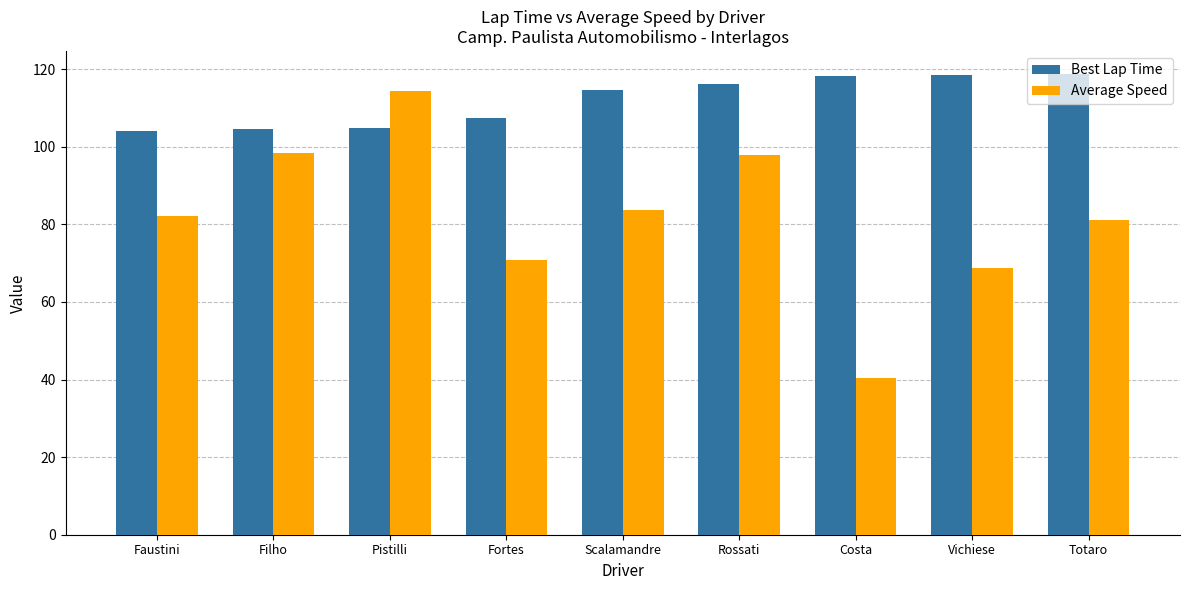

Rank the series at Rossati from highest to lowest value.

Best Lap Time, Average Speed